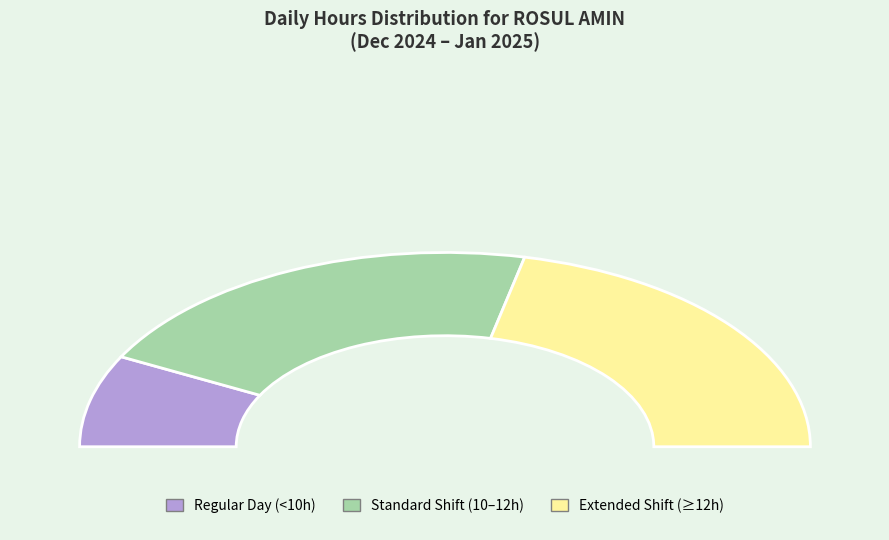

Does Mon 30 account for over 50% of the chart?

No